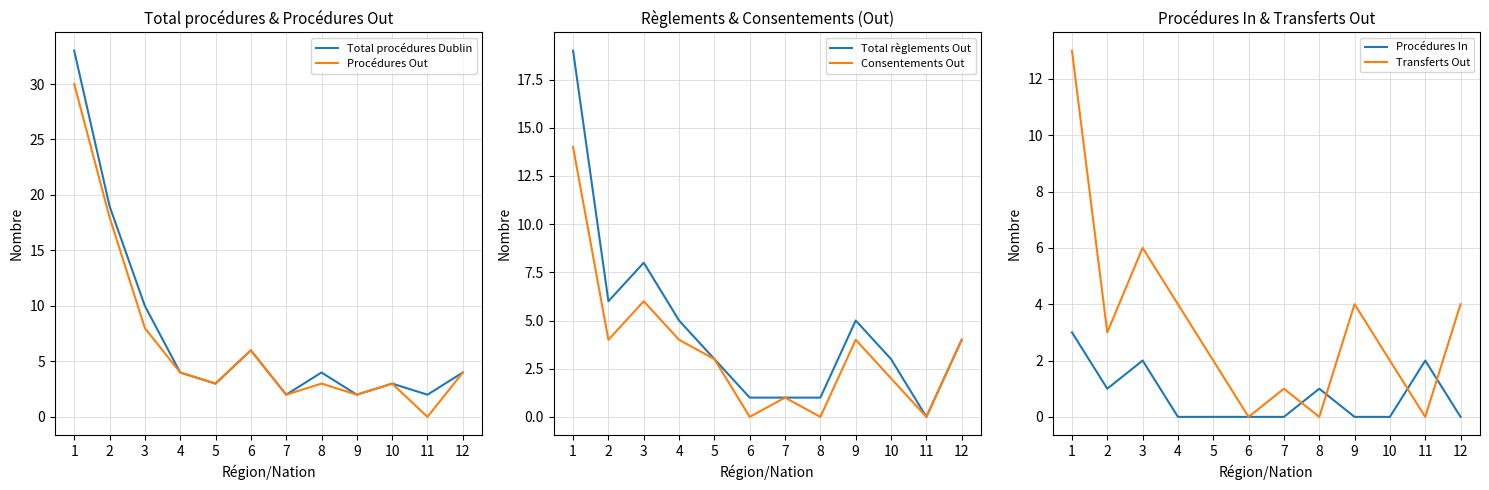

At which label is Consentements Out closest to 7?

3